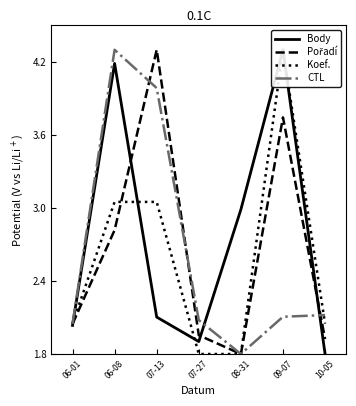

What is the value of the Body point at the 4th from the left?

1.9